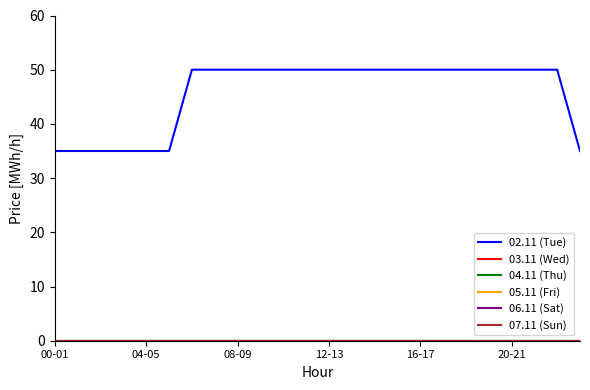

What is the average value of the 02.11 (Tue) series?

46